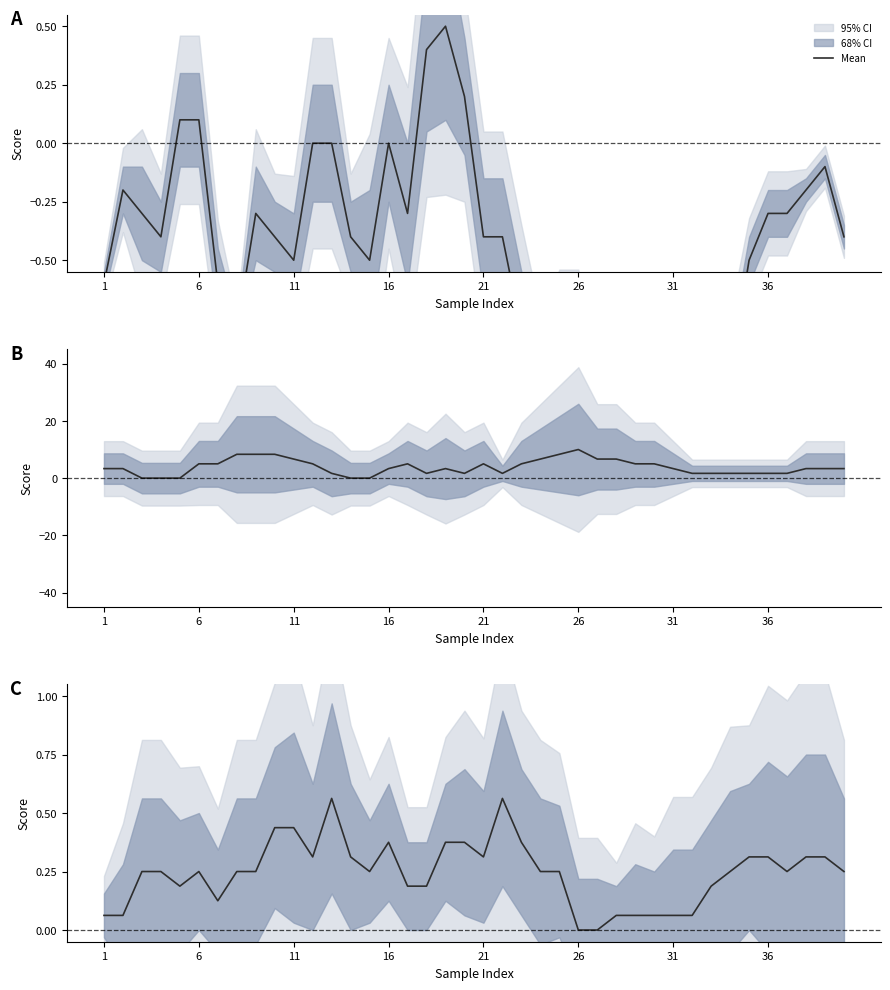

True or false: the data has more than 0 interior local peaks.

True